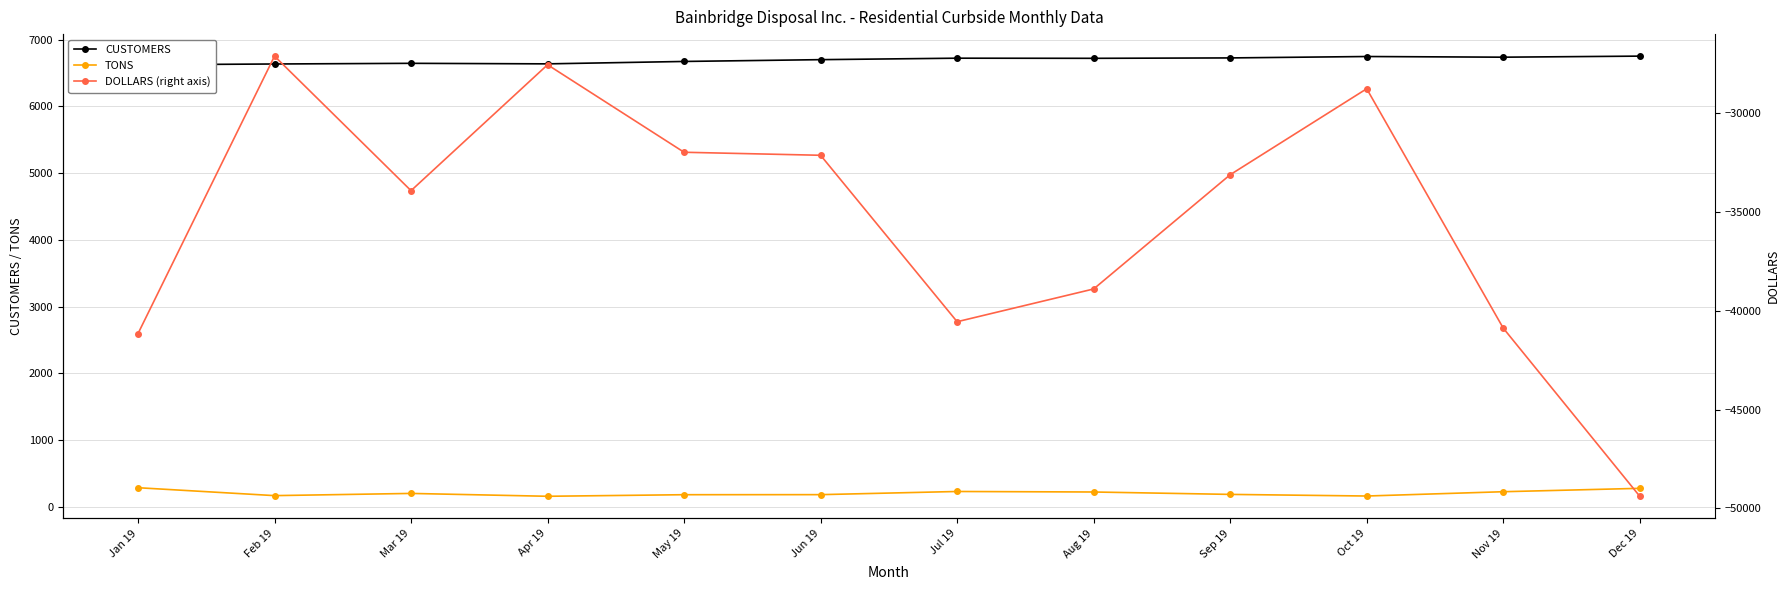

Is this an area chart (filled region under the line)?

No